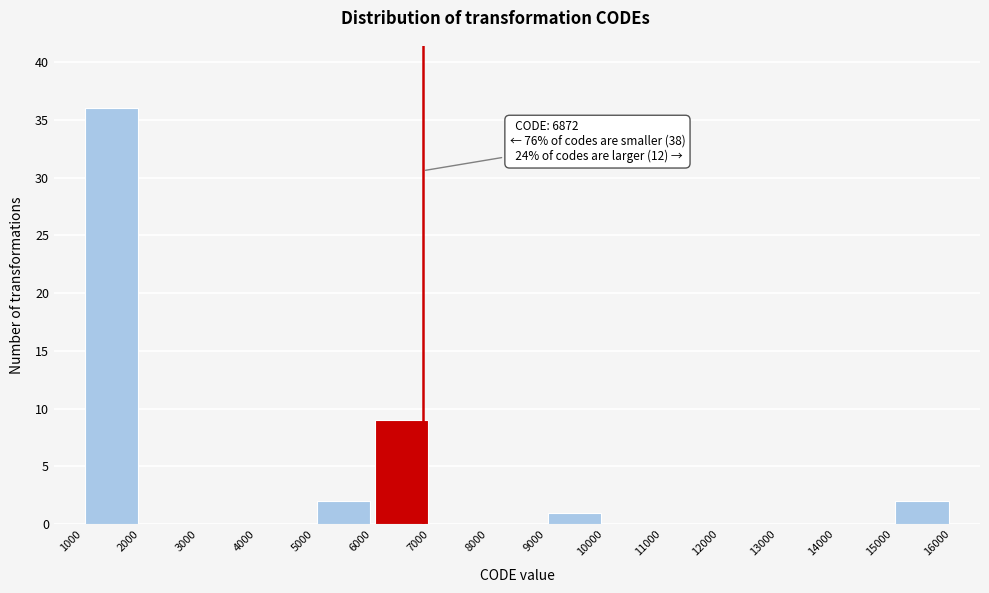

Which range on the x-axis has the tallest bar?

1000 to 2000